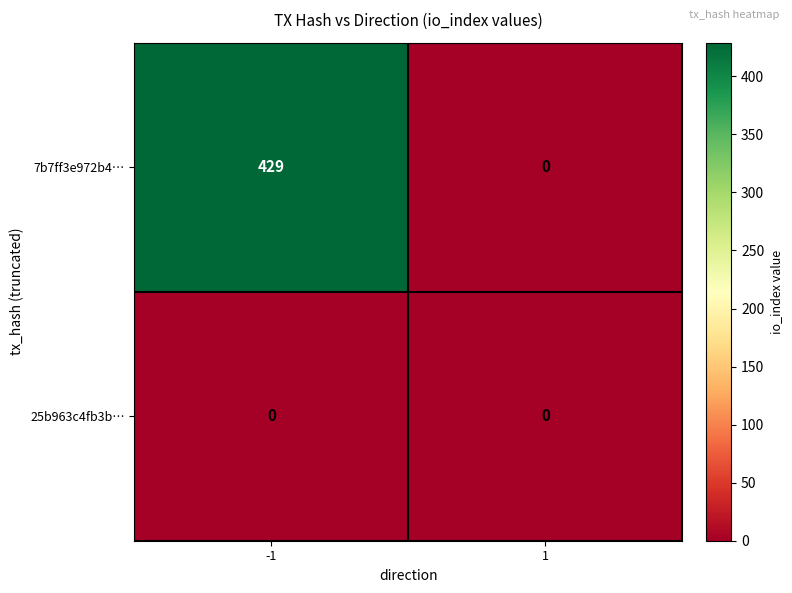

Which series has the largest total across all categories?

7b7ff3e972b4…